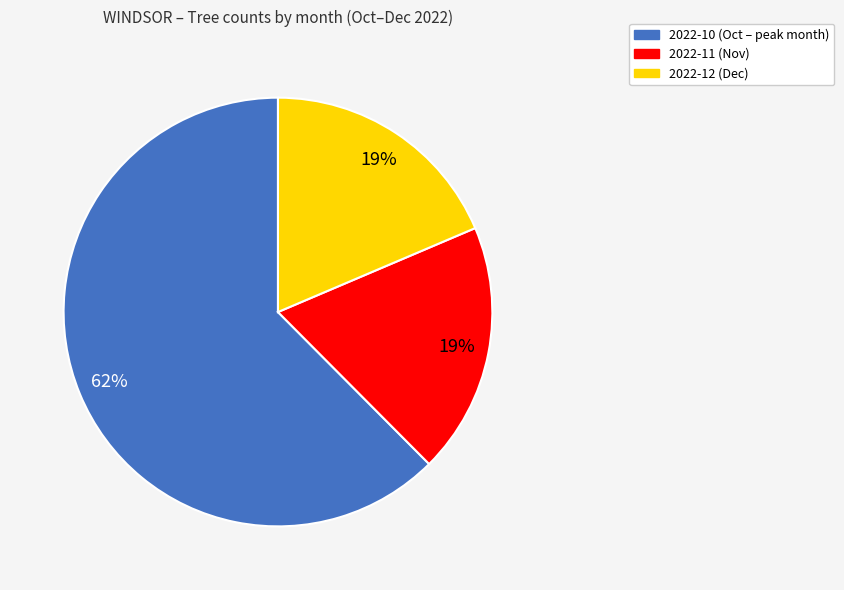

To the nearest percent, what is the average slice percentage?

33%